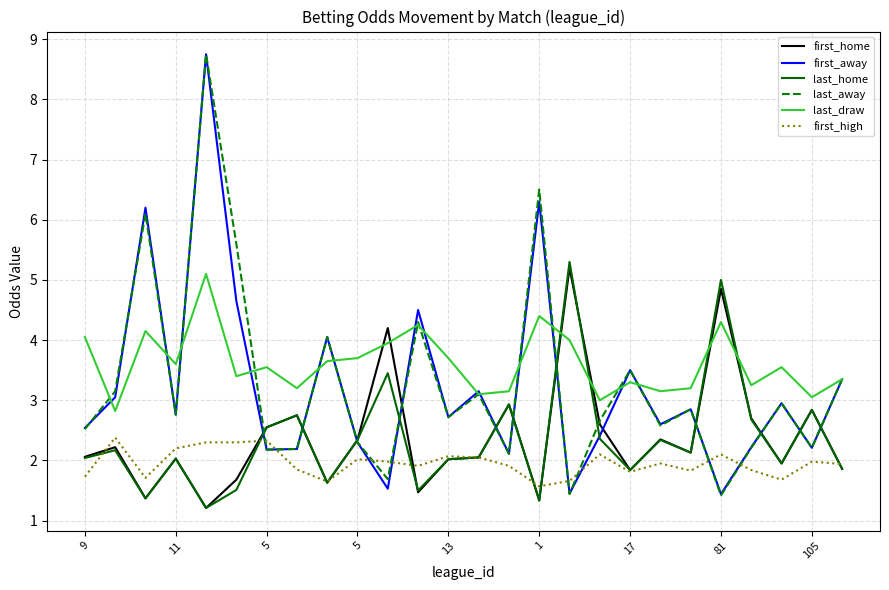

What is the sum of all last_away values?

85.2